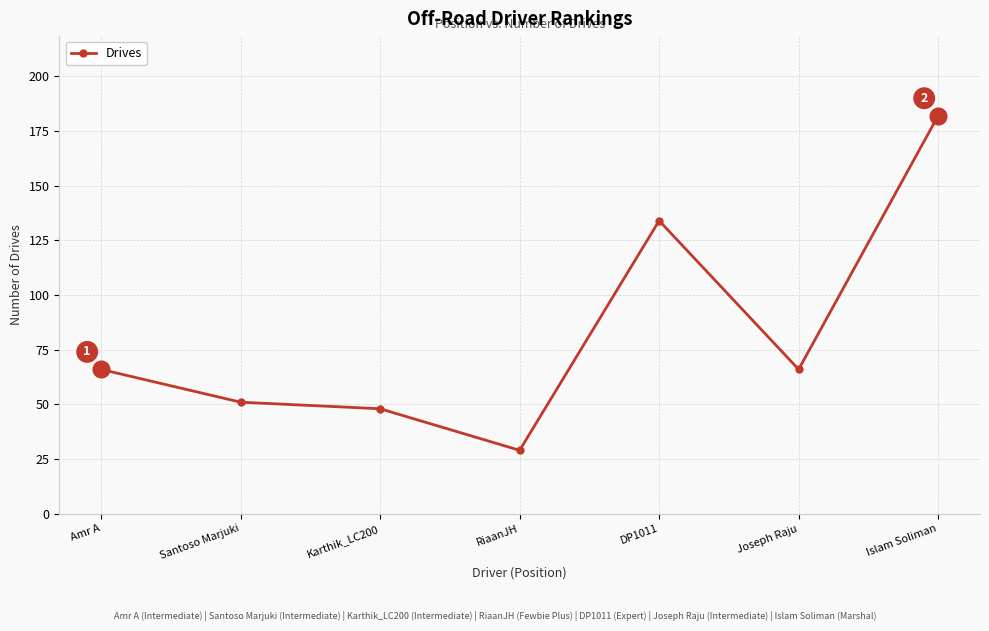

What is the label of the 4th point from the right?

RiaanJH